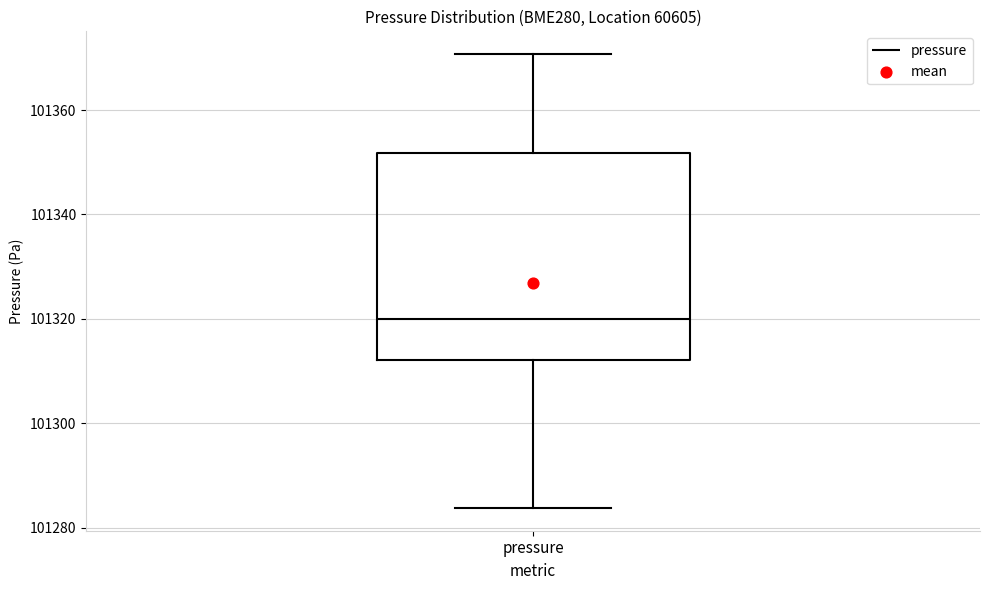

Where is the upper edge of the box for pressure on the y-axis? The values are not printed on the chart, so give them approximately, as read against the axis.

101352